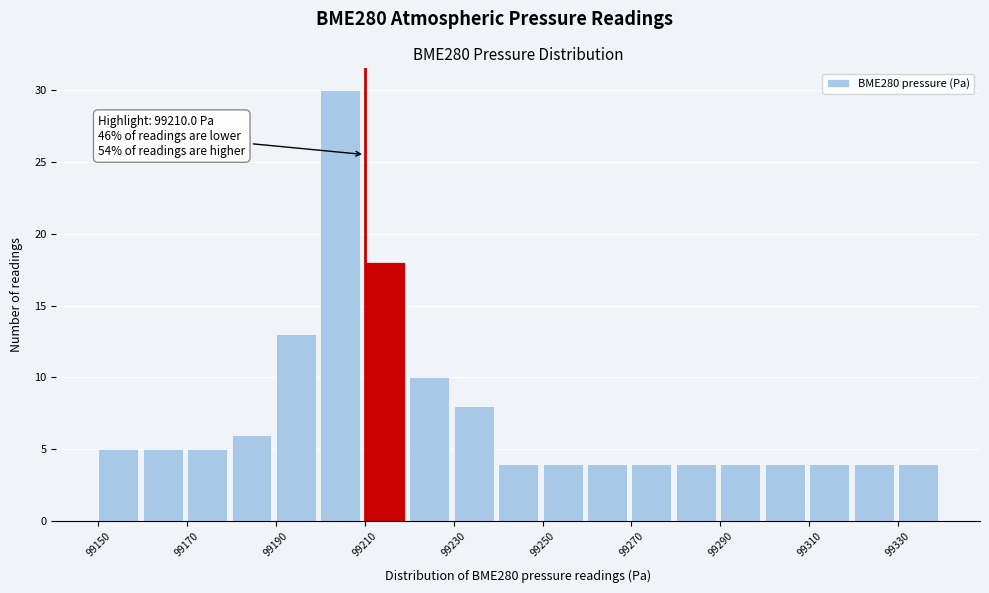

Over which range of the x-axis is the bar tallest?

99200 to 99210